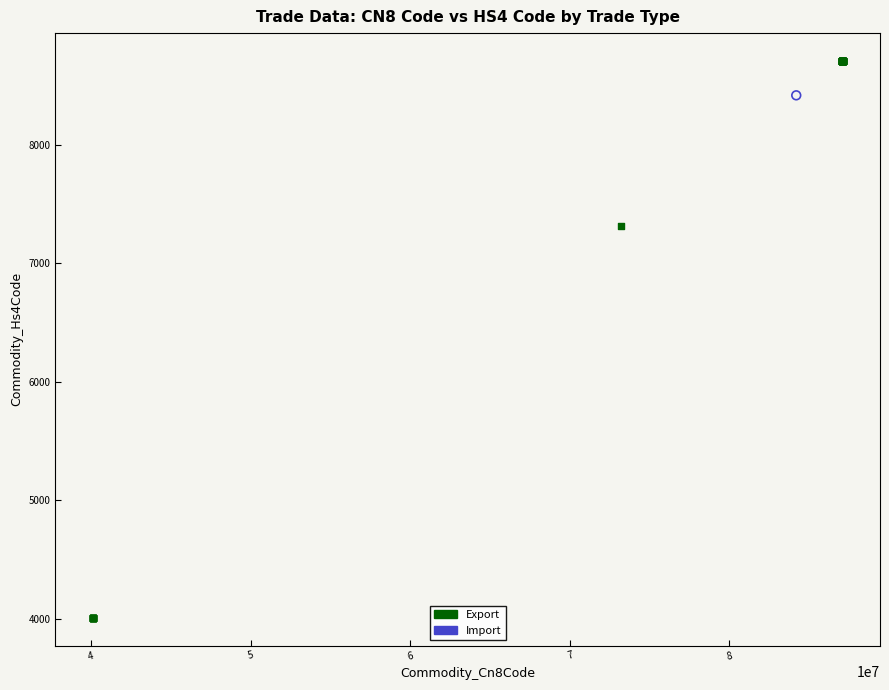

What are all the series names shown in the legend?

Export, Import